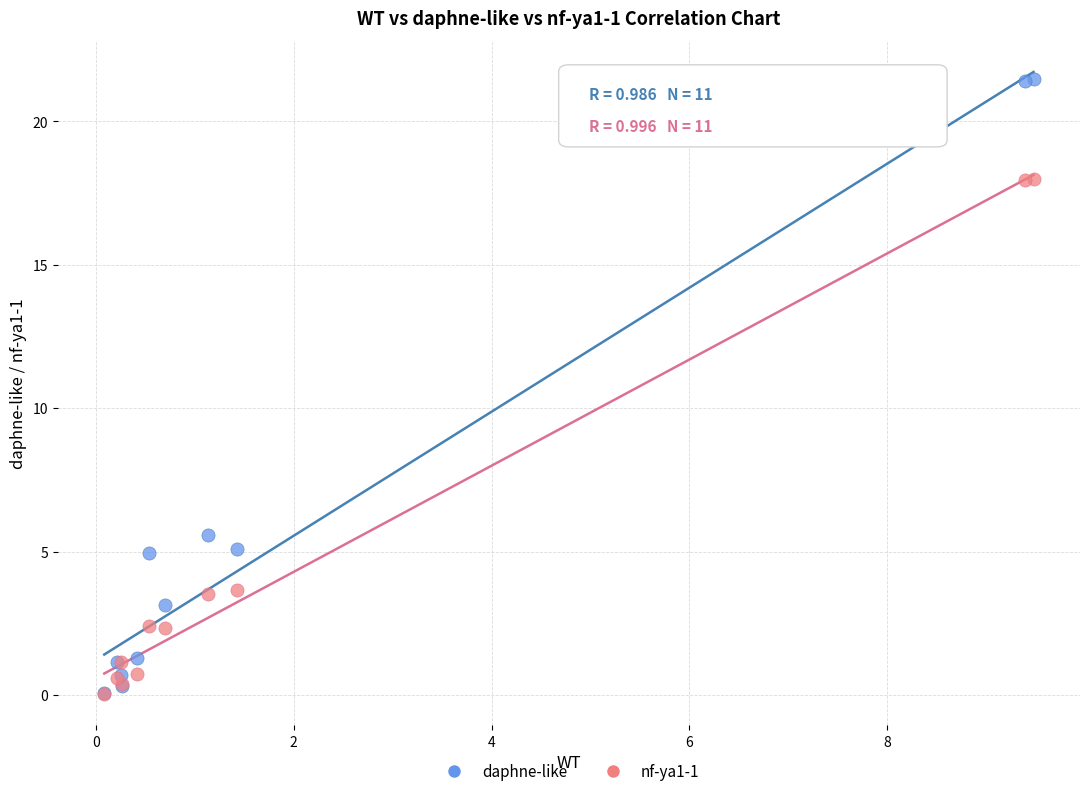

Across all series, what Y value is closest to 10?

5.6